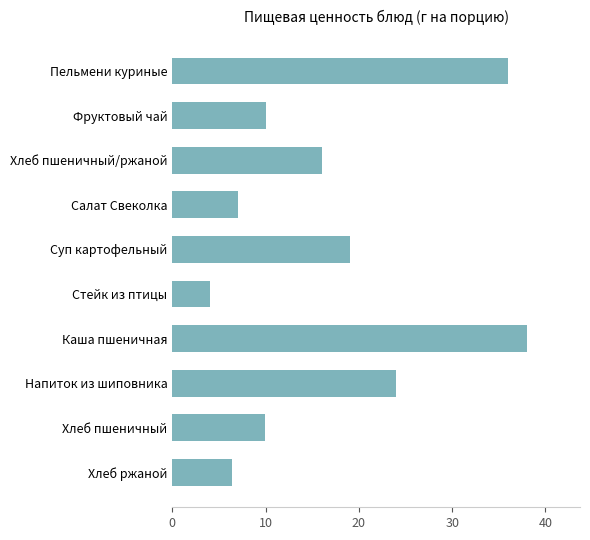

What is the sum of all values?

170.4